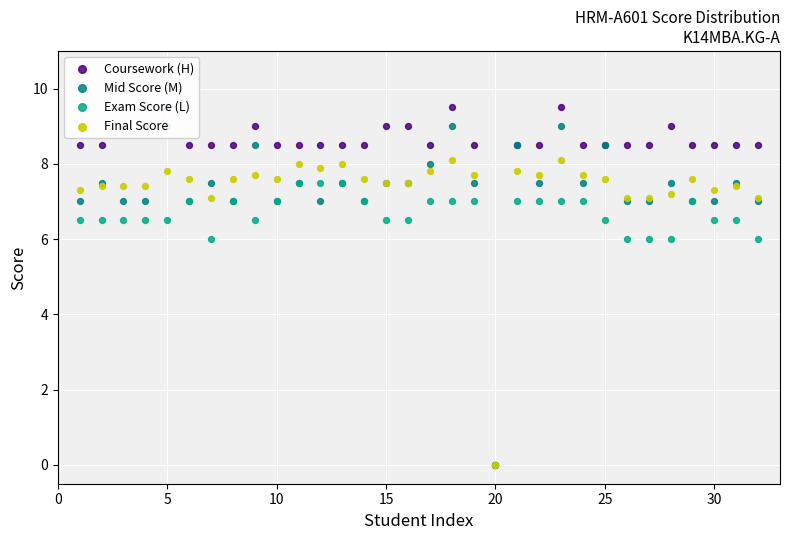

Which series has the widest spread of Y values?

Coursework (H)